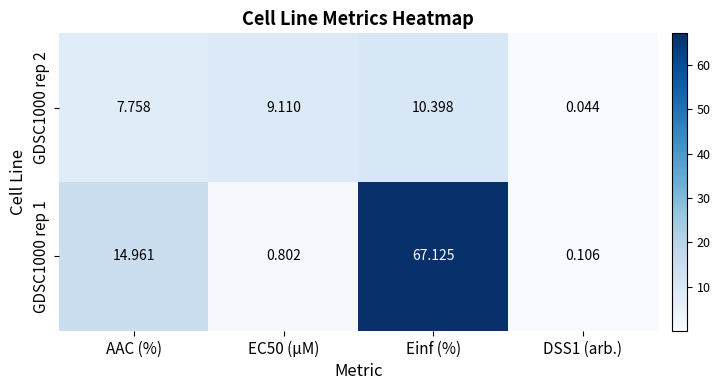

At which label does GDSC1000 rep 1 reach its peak?

Einf (%)